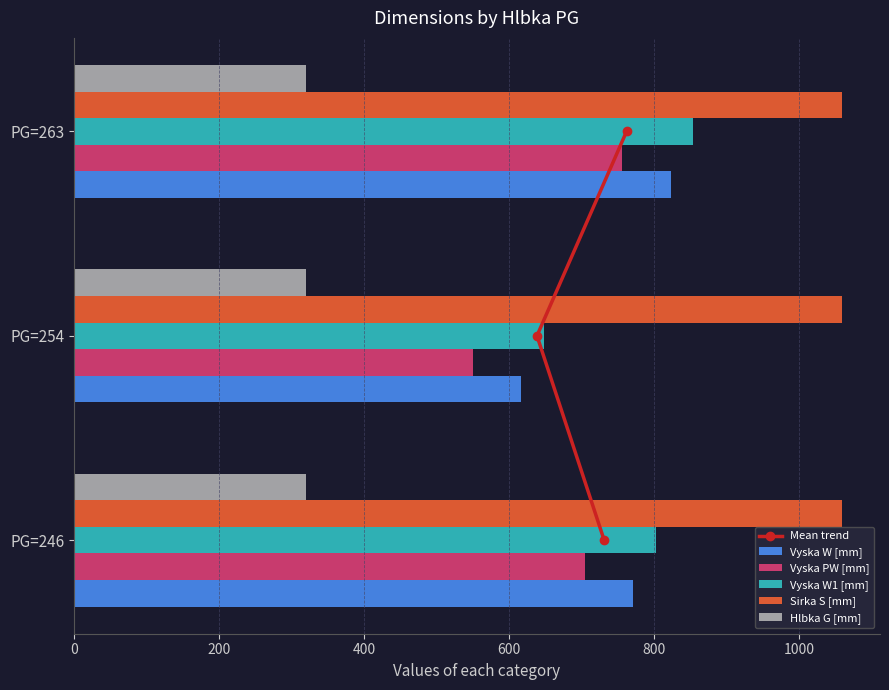

What is the sum of the Sirka S [mm] values at PG=246 and PG=254?

2118.0